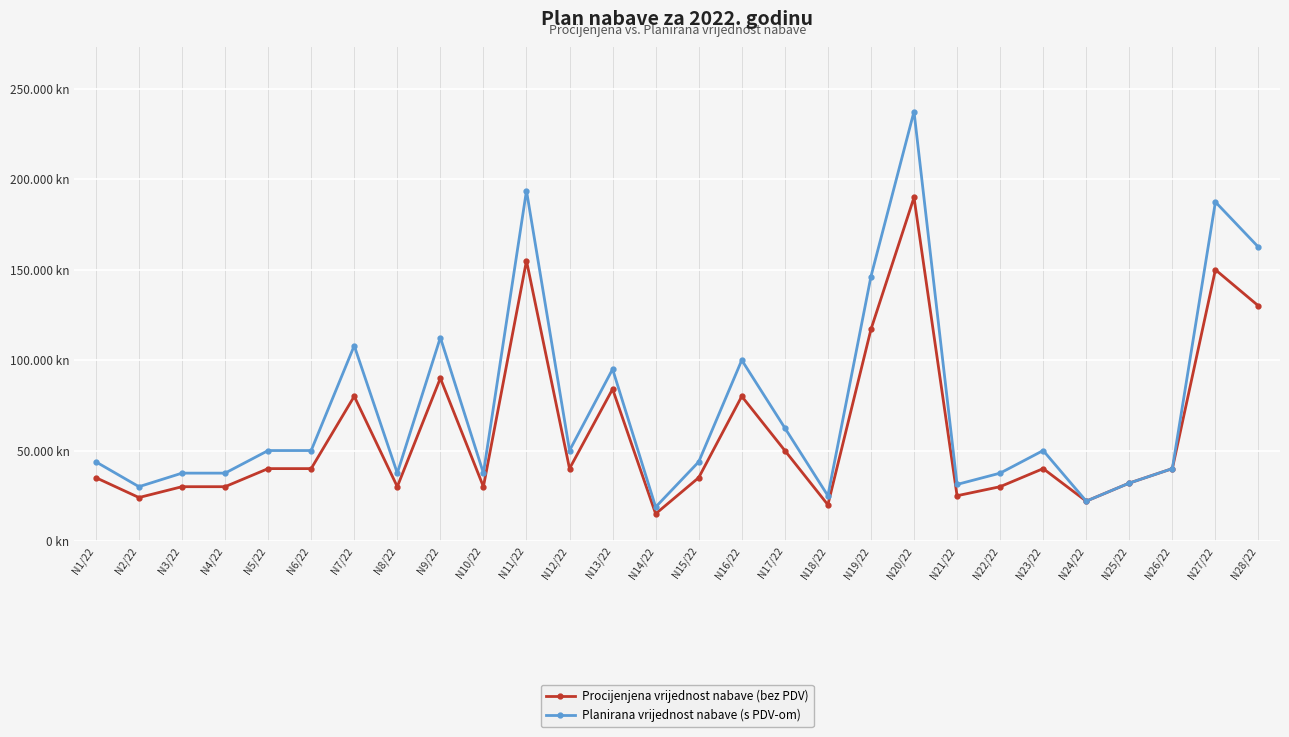

What are all the series names shown in the legend?

Procijenjena vrijednost nabave (bez PDV), Planirana vrijednost nabave (s PDV-om)